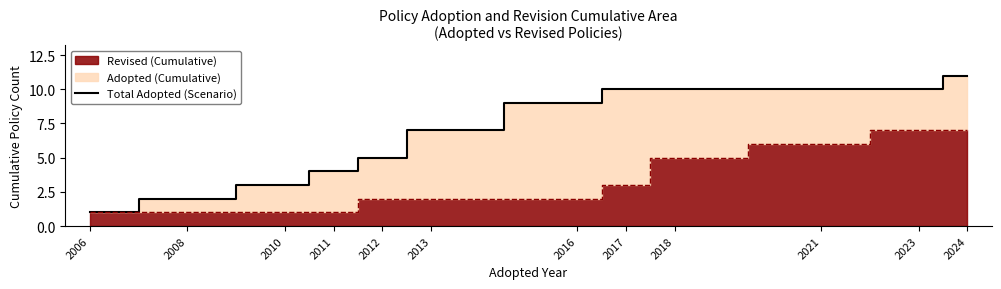

What is the value of the 4th point from the left?

4